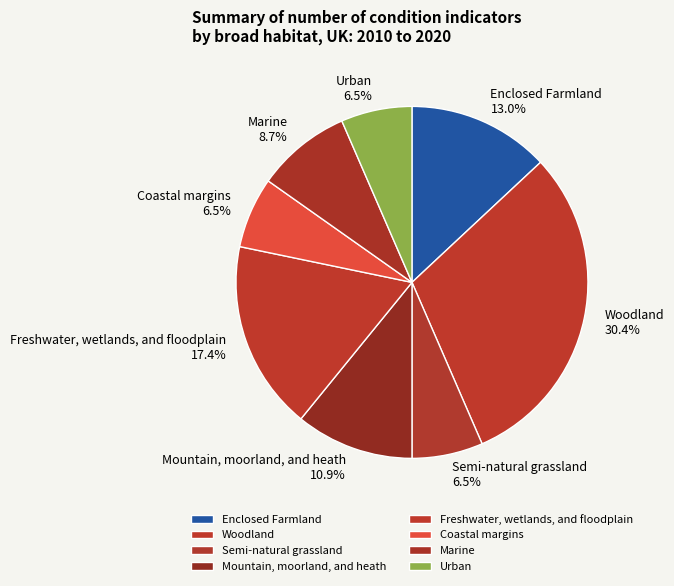

Is it true that Freshwater, wetlands, and floodplain is 17% of the pie?

True